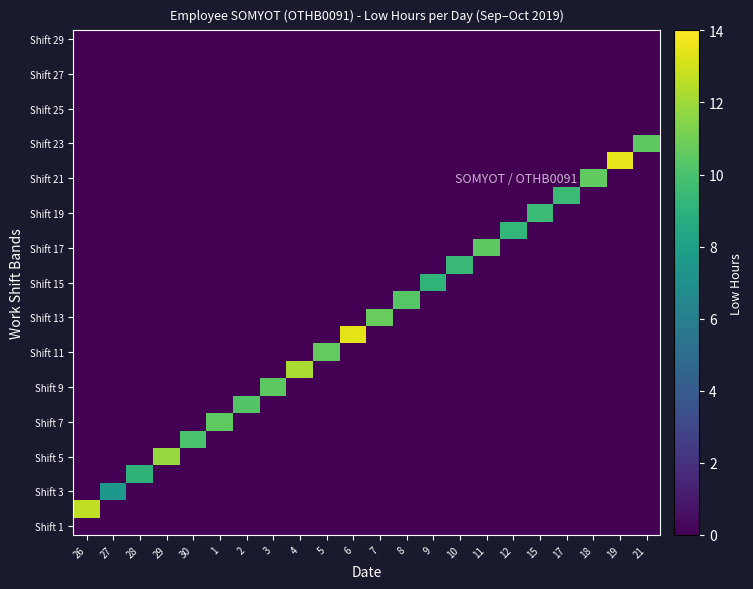

At which category is the sum across all series the highest?

19